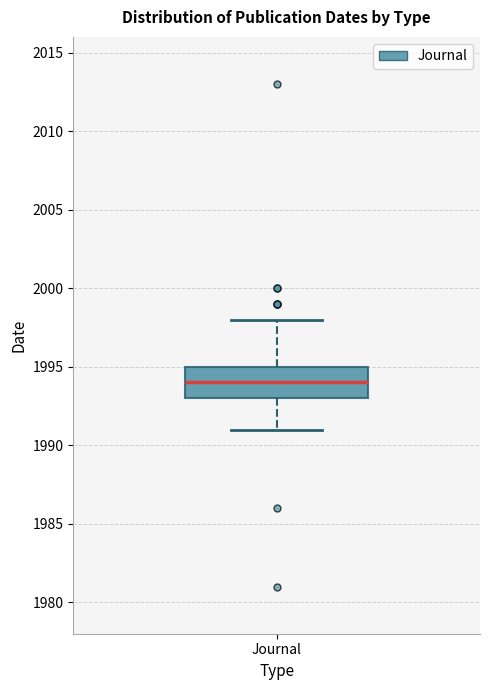

Transcribe this box plot: give where the median line is, the range the box spans, and where the two whiskers end, as read against the y-axis. The values are not printed on the chart, so give them approximately, as read against the axis.

median 1994, box 1993 to 1995, whiskers 1991 to 1998